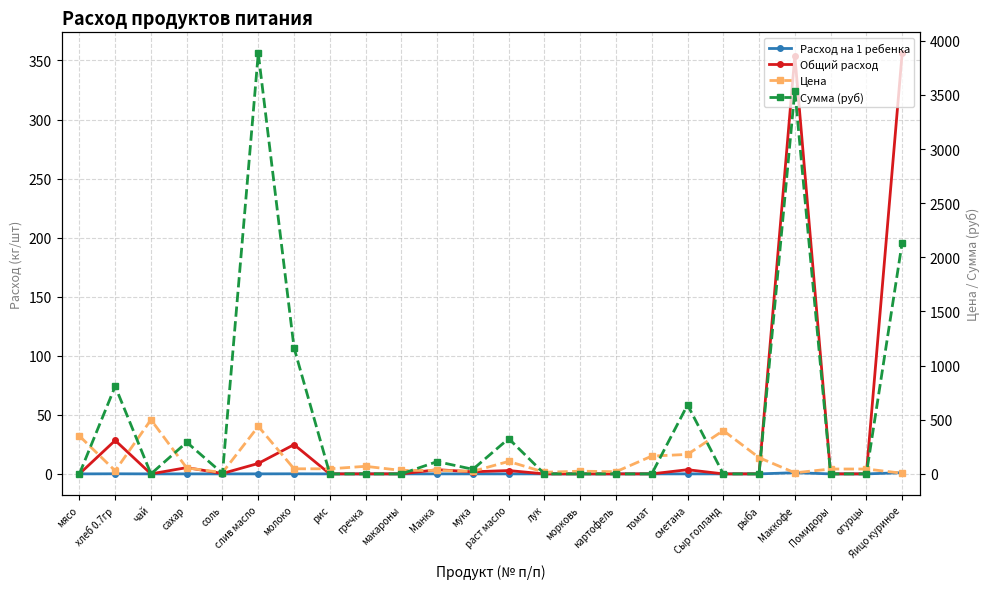

Rank the series at морковь from lowest to highest value.

Расход на 1 ребенка, Общий расход, Сумма (руб), Цена